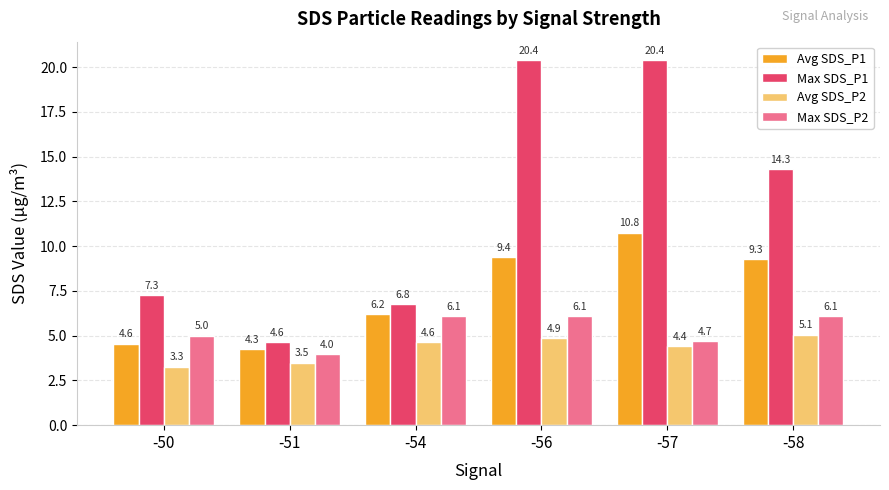

How many values in the Max SDS_P1 series are below 14?

3